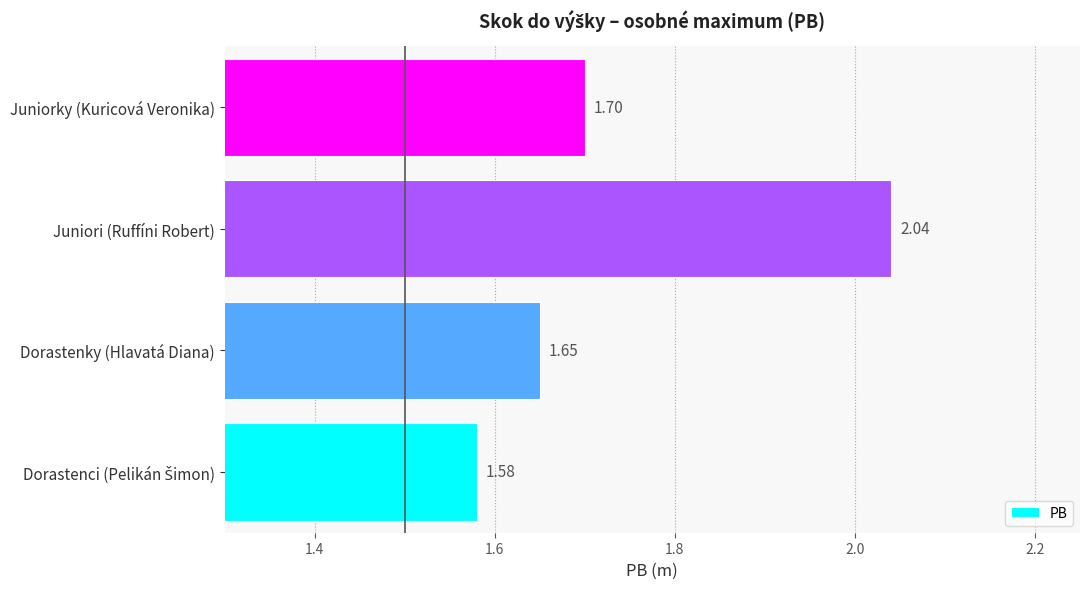

Which label corresponds to the largest value in the chart?

Juniori (Ruffíni Robert)